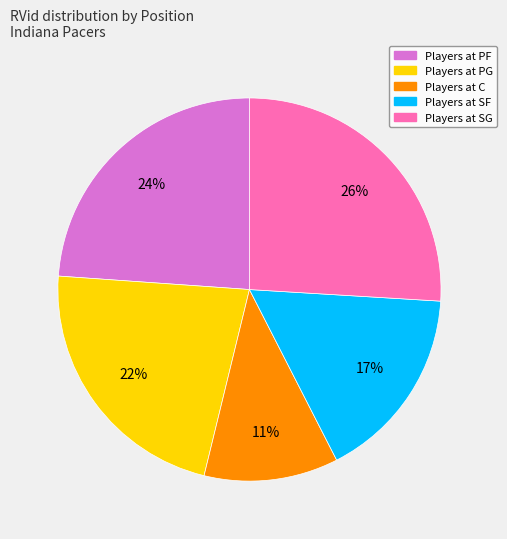

To the nearest percent, what is the average slice percentage?

20%